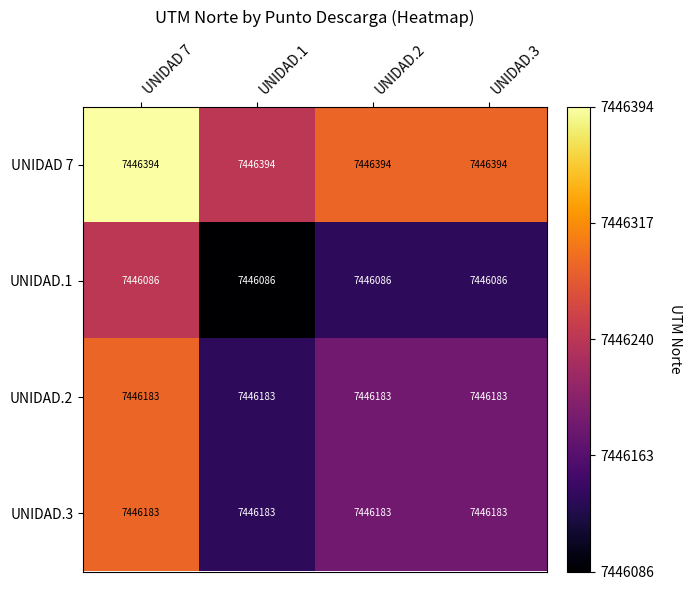

At how many categories does at least one series exceed 7446285?

4